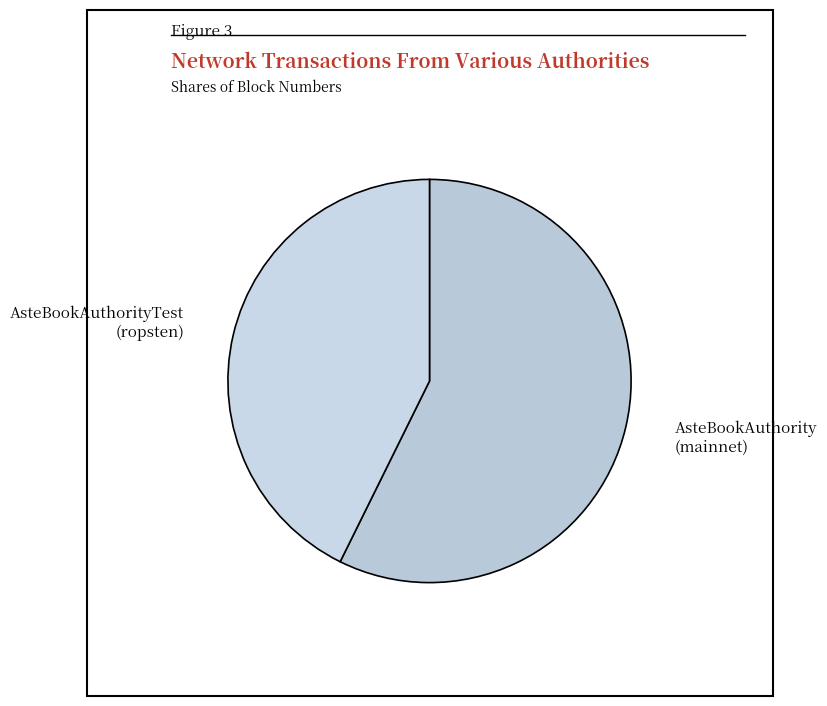

Approximately how many times larger is the value at AsteBookAuthority (mainnet) compared to AsteBookAuthorityTest (ropsten)?

1.3